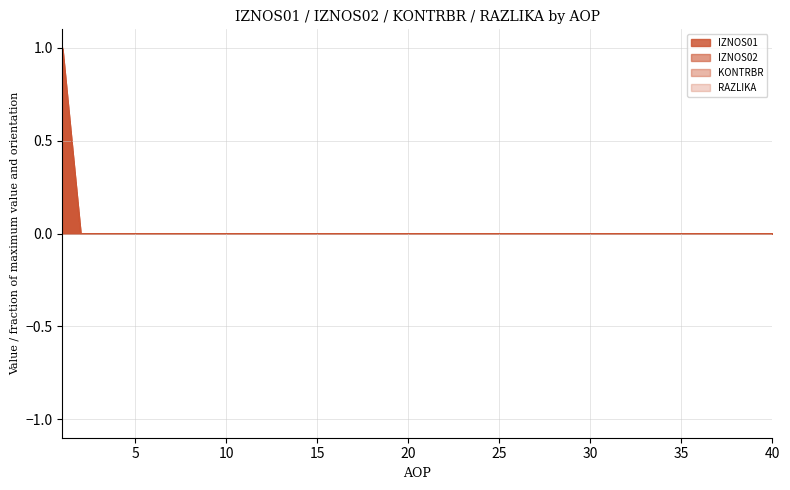

Does the chart have visible grid lines?

Yes